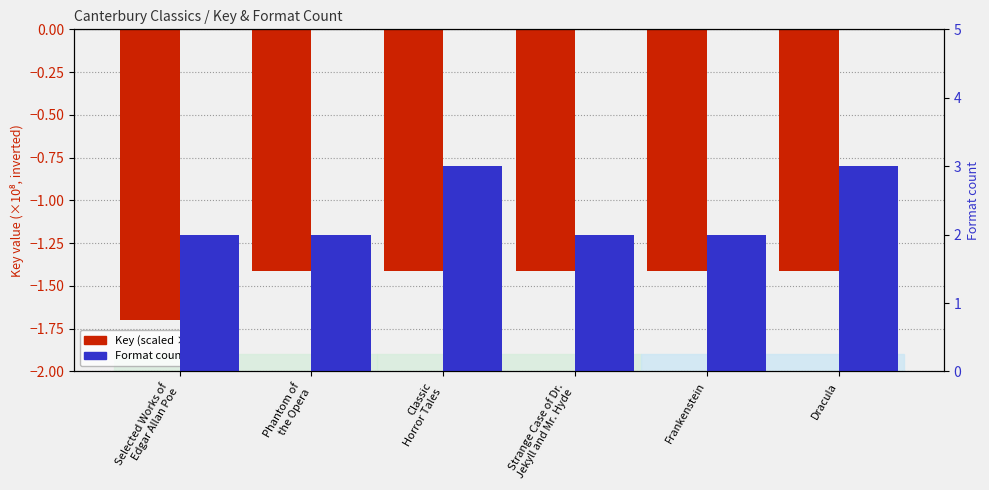

List the series in order of their peak value, lowest first.

Key (scaled ×10⁻⁸), Format count